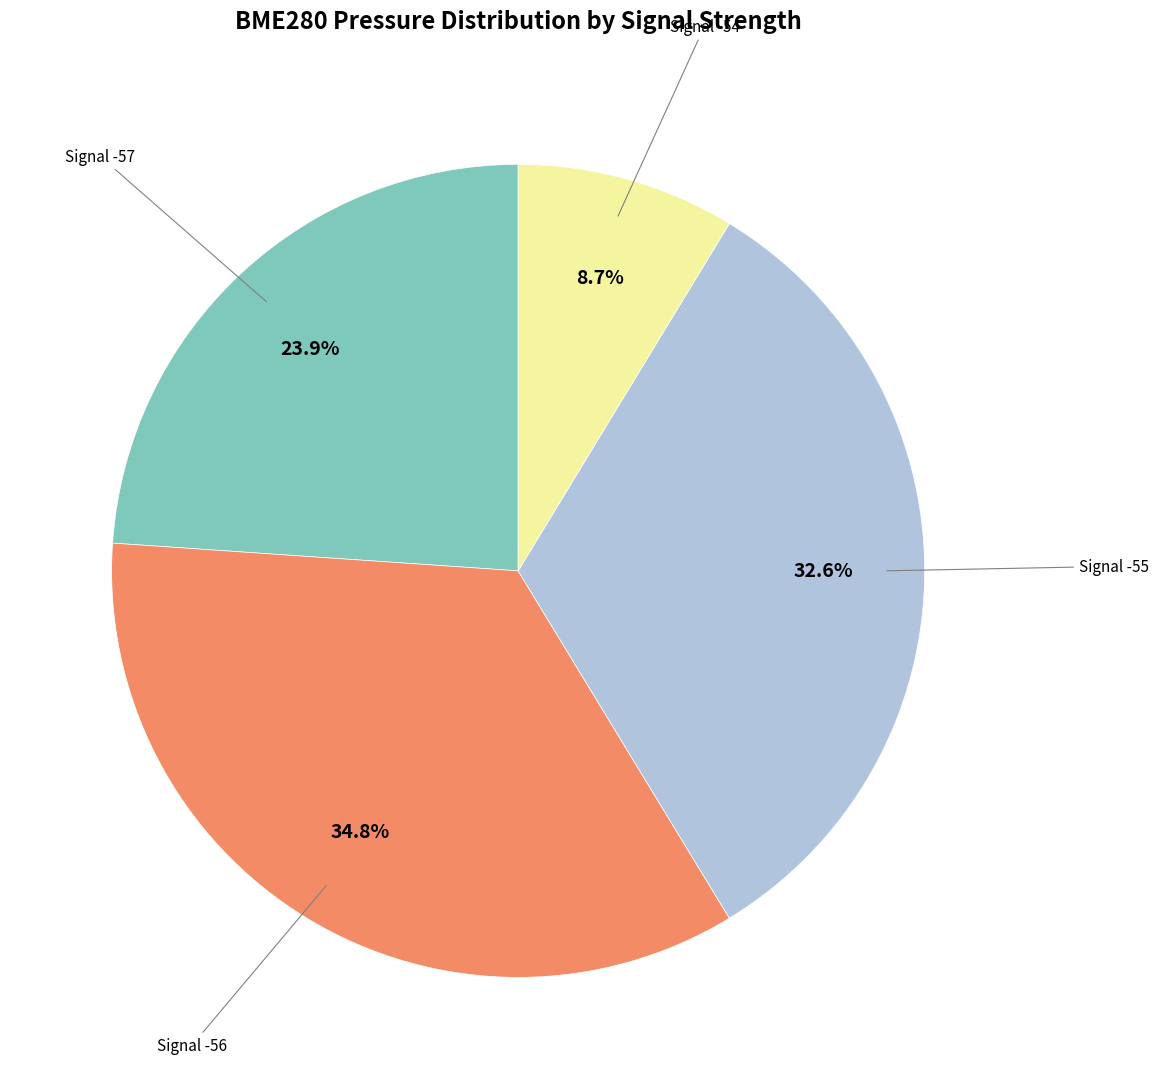

Is there a majority slice in this chart?

No